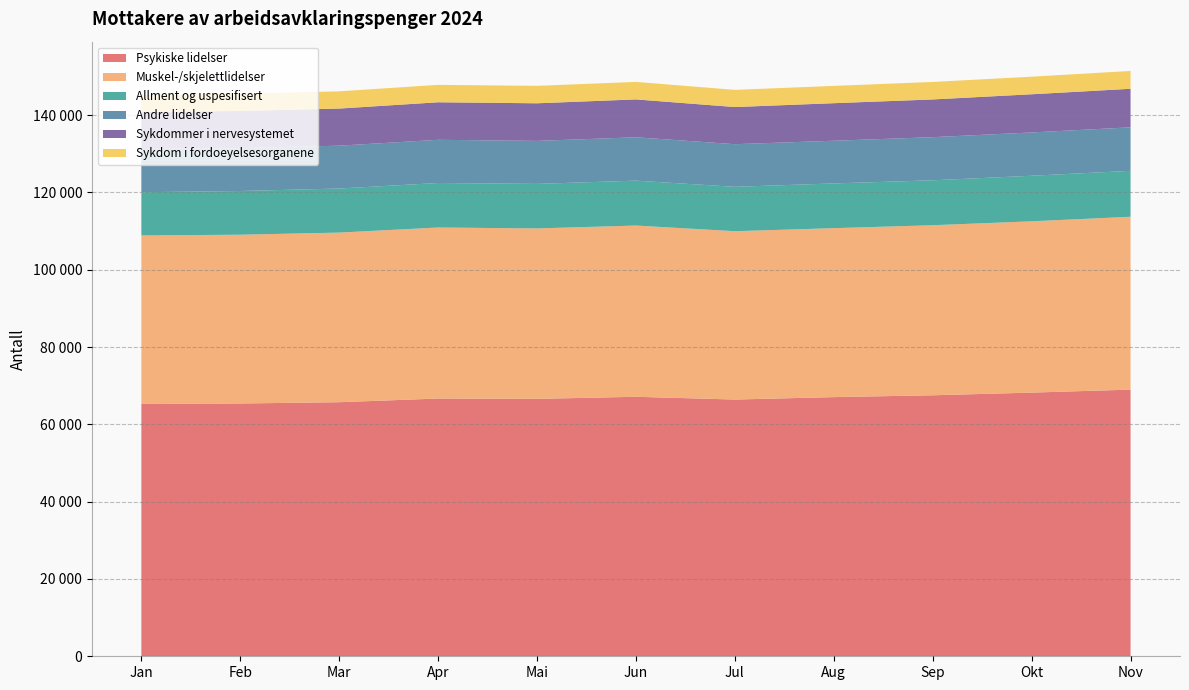

Reading left to right, list all the values displayed in this chart.

Psykiske lidelser: 65279	65403	65731	66685	66599	67139	66422	67052	67526	68215	68992
Muskel-/skjelettlidelser: 43600	43666	43889	44249	44099	44301	43555	43714	43998	44324	44722
Allment og uspesifisert: 11185	11314	11399	11516	11518	11622	11484	11575	11625	11786	11883
Andre lidelser: 11185	11103	11086	11174	11126	11213	11030	11042	11153	11201	11256
Sykdommer i nervesystemet: 9566	9603	9601	9711	9731	9800	9608	9713	9764	9880	9970
Sykdom i fordoeyelsesorganene: 4451	4452	4461	4505	4514	4532	4447	4474	4528	4547	4619